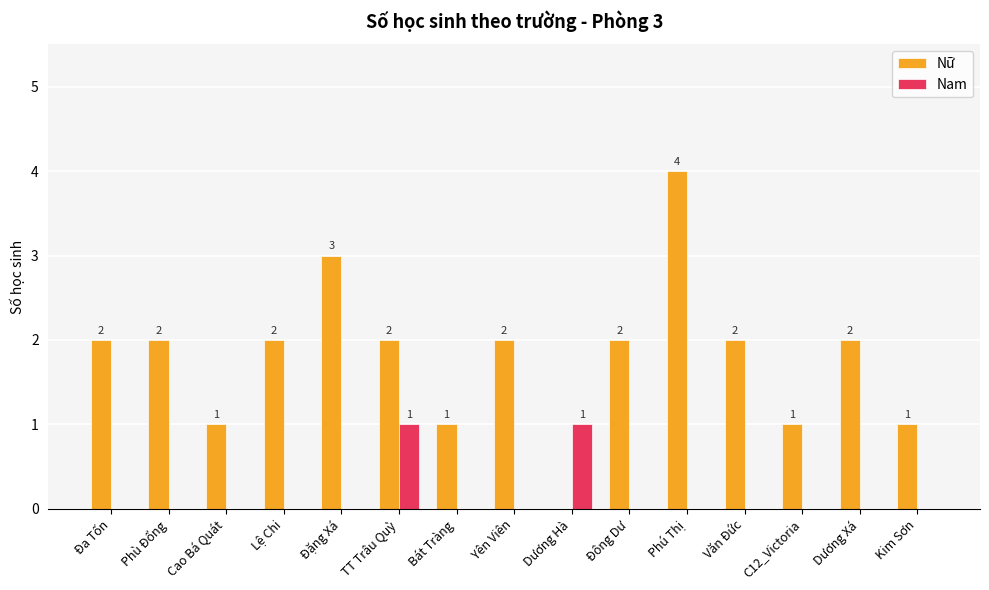

Is the value of Nam at Bát Tràng greater than the value of Nữ at Đa Tốn?

No